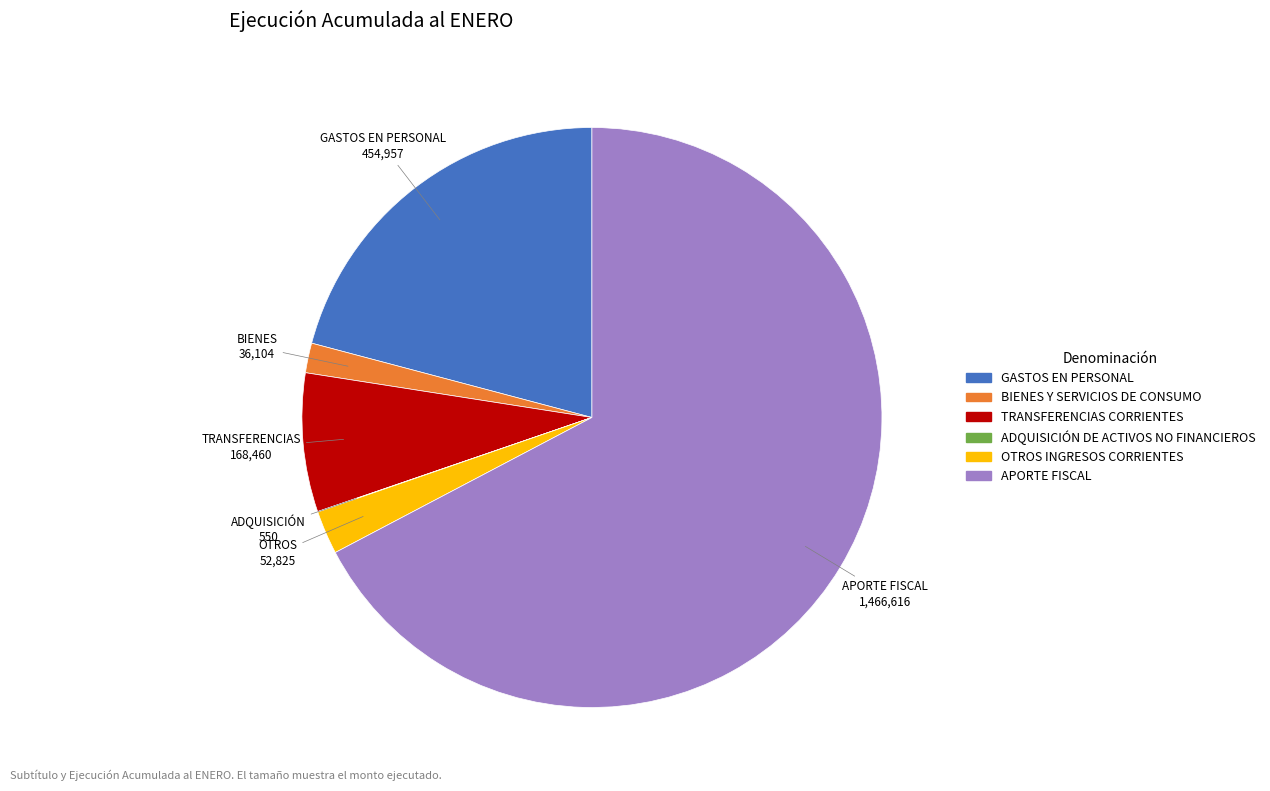

Is the sum of OTROS INGRESOS CORRIENTES and GASTOS EN PERSONAL greater than half?

No